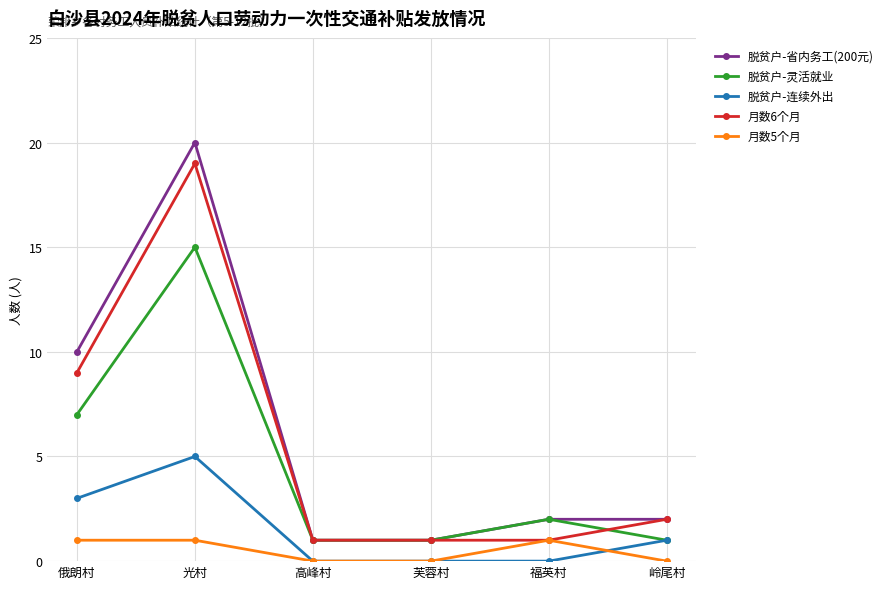

Does the chart display data point markers on the line(s)?

Yes